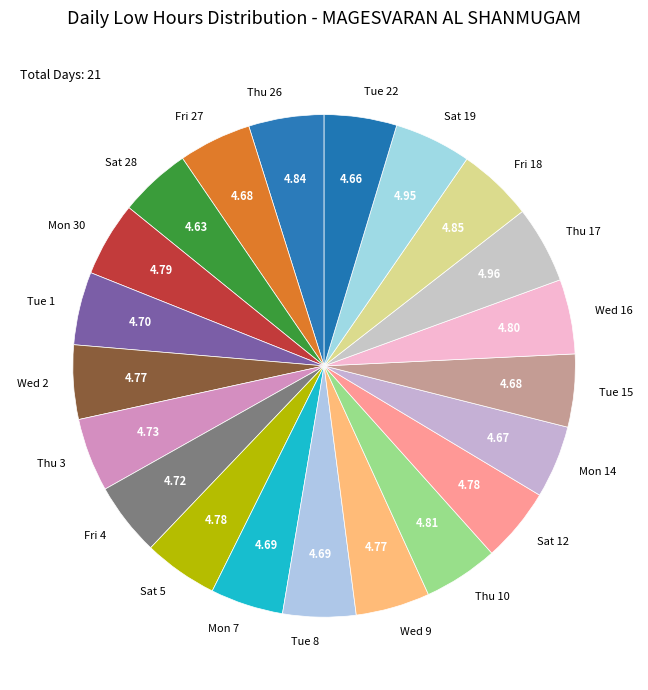

True or false: Tue 1 accounts for 19% of the total.

False